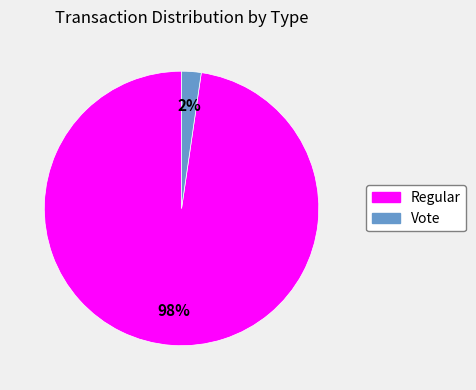

Count the number of slices in the pie.

2